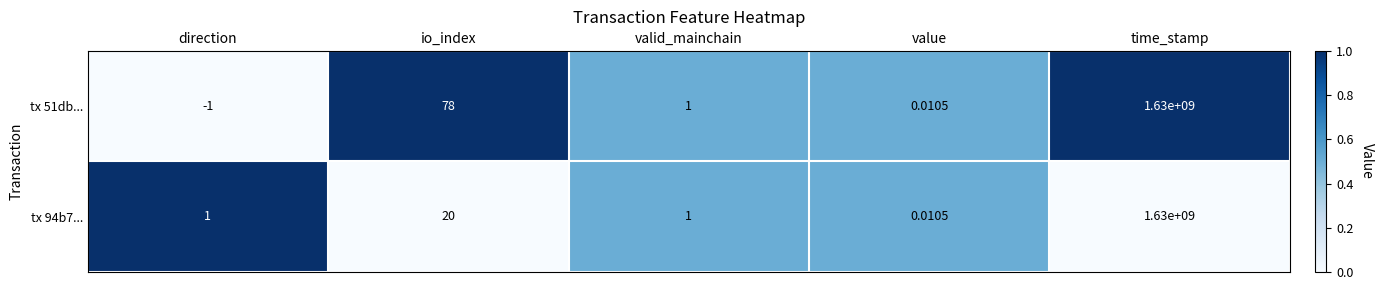

At which category does the chart reach its peak across all series?

time_stamp